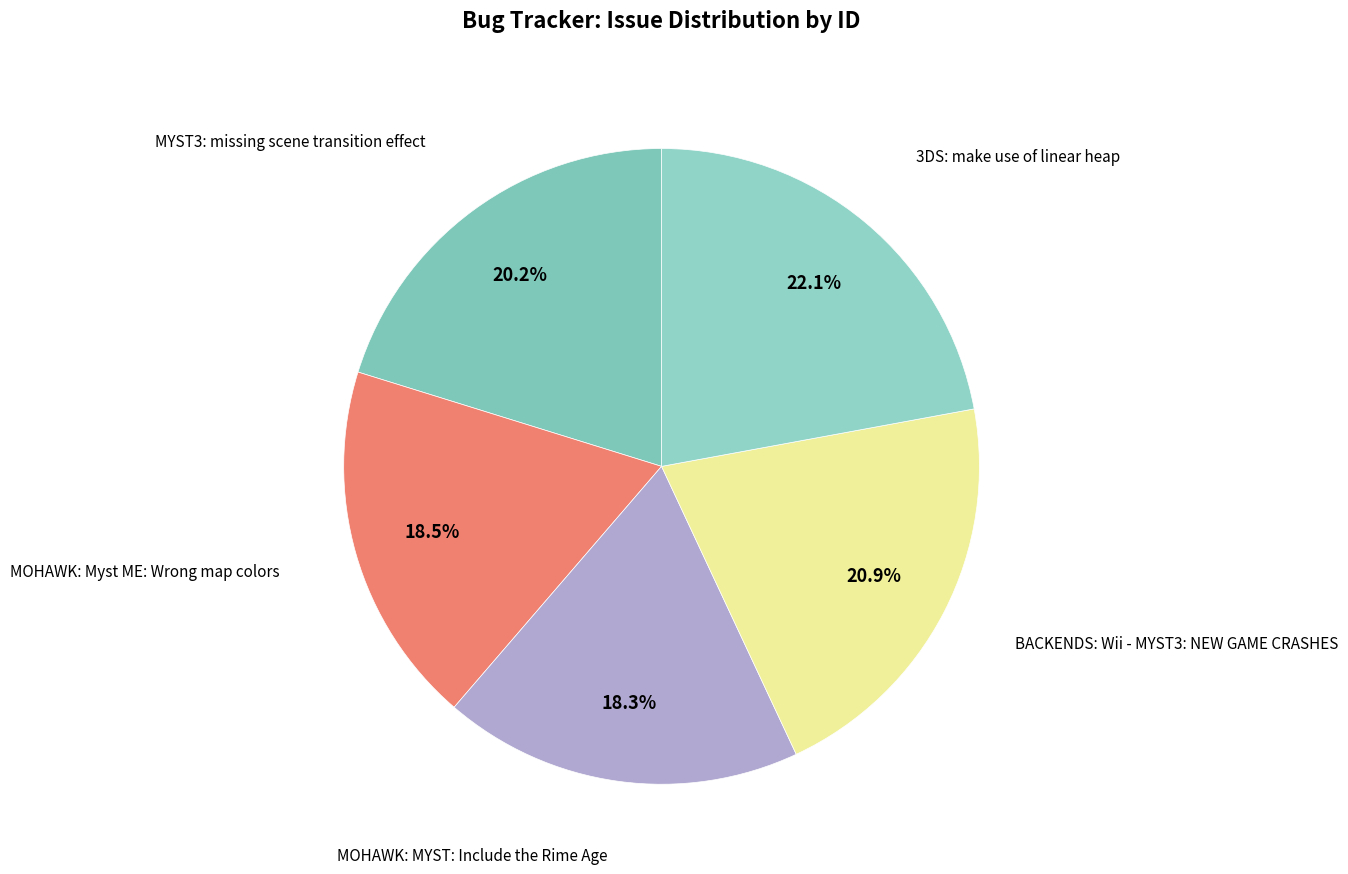

To the nearest percent, what is the average slice percentage?

20%